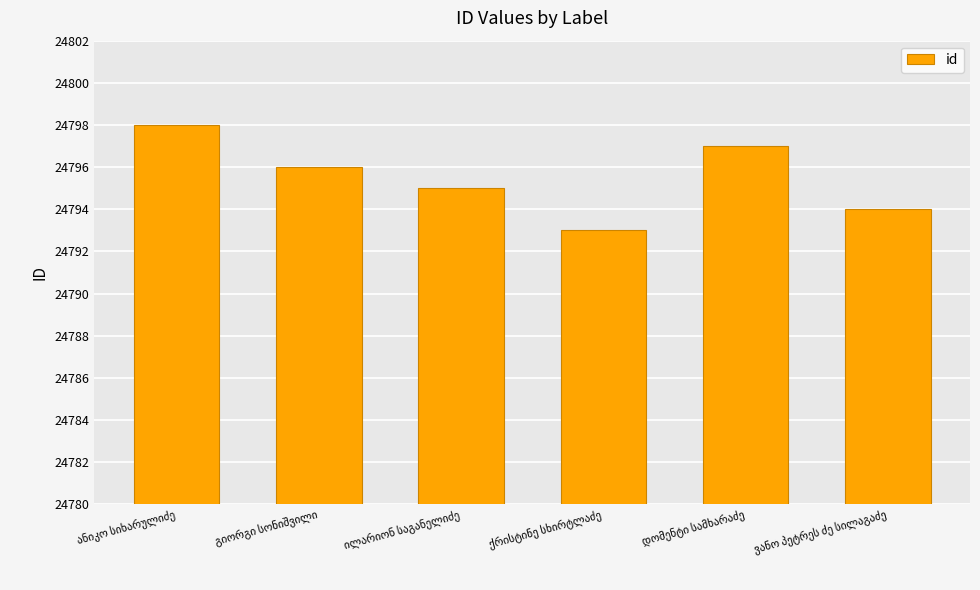

What is the value of the 2nd bar from the left?

24796